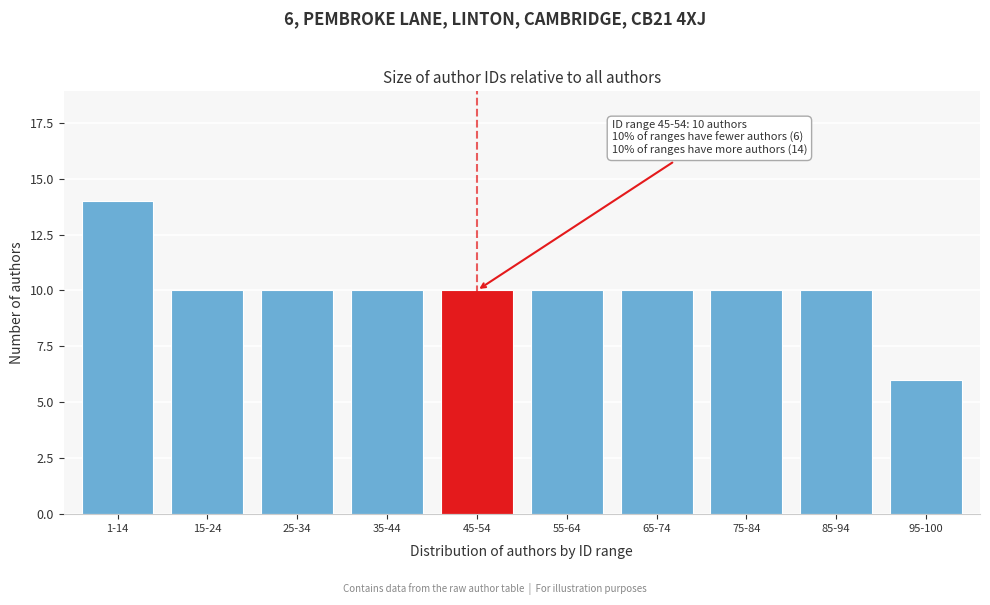

Reading left to right, list all the values displayed in this chart.

1-14=14	15-24=10	25-34=10	35-44=10	45-54=10	55-64=10	65-74=10	75-84=10	85-94=10	95-100=6